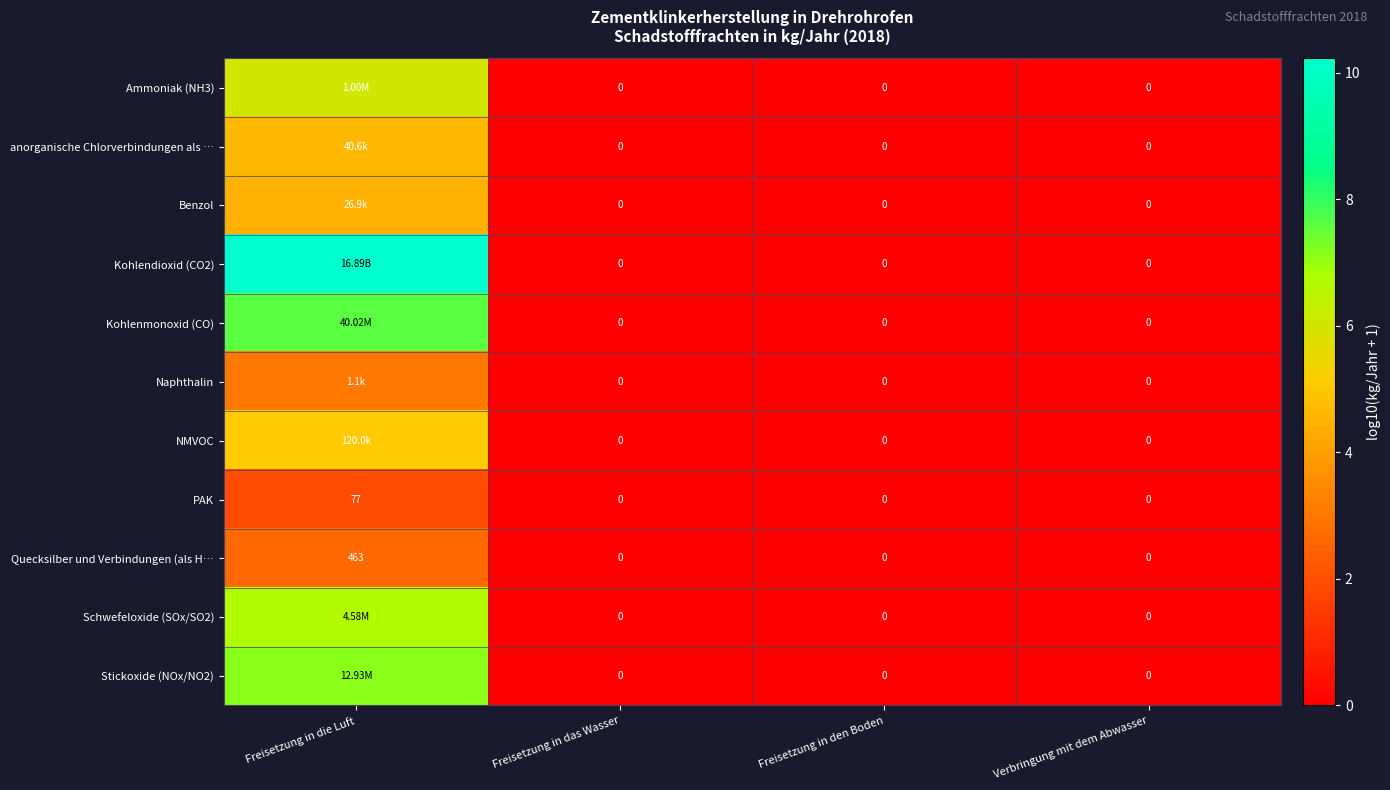

Rank the categories by Ammoniak (NH3) value from lowest to highest.

Freisetzung in das Wasser, Freisetzung in den Boden, Verbringung mit dem Abwasser, Freisetzung in die Luft